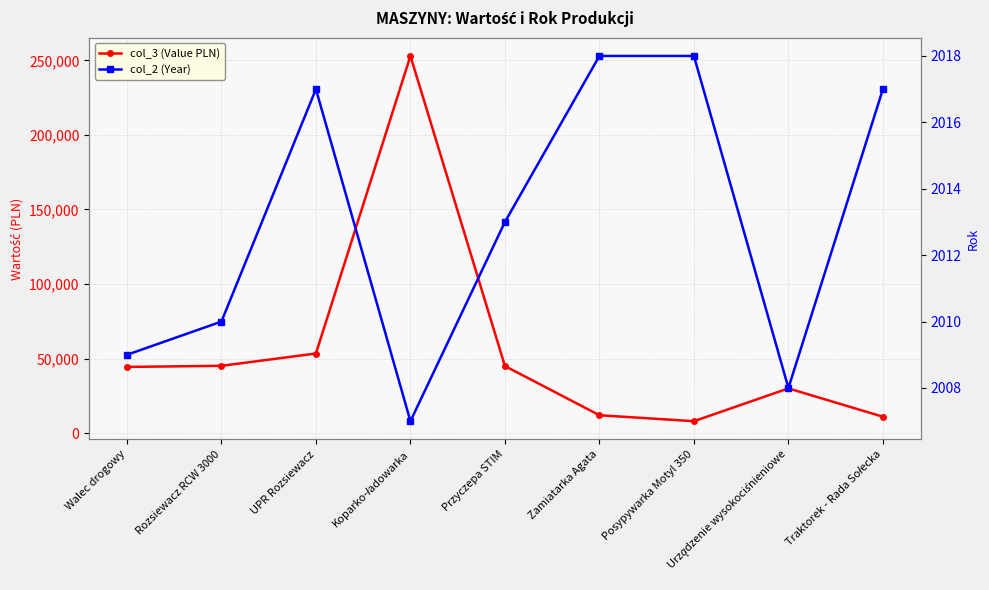

At which category is the sum across all series the highest?

Koparko-ładowarka